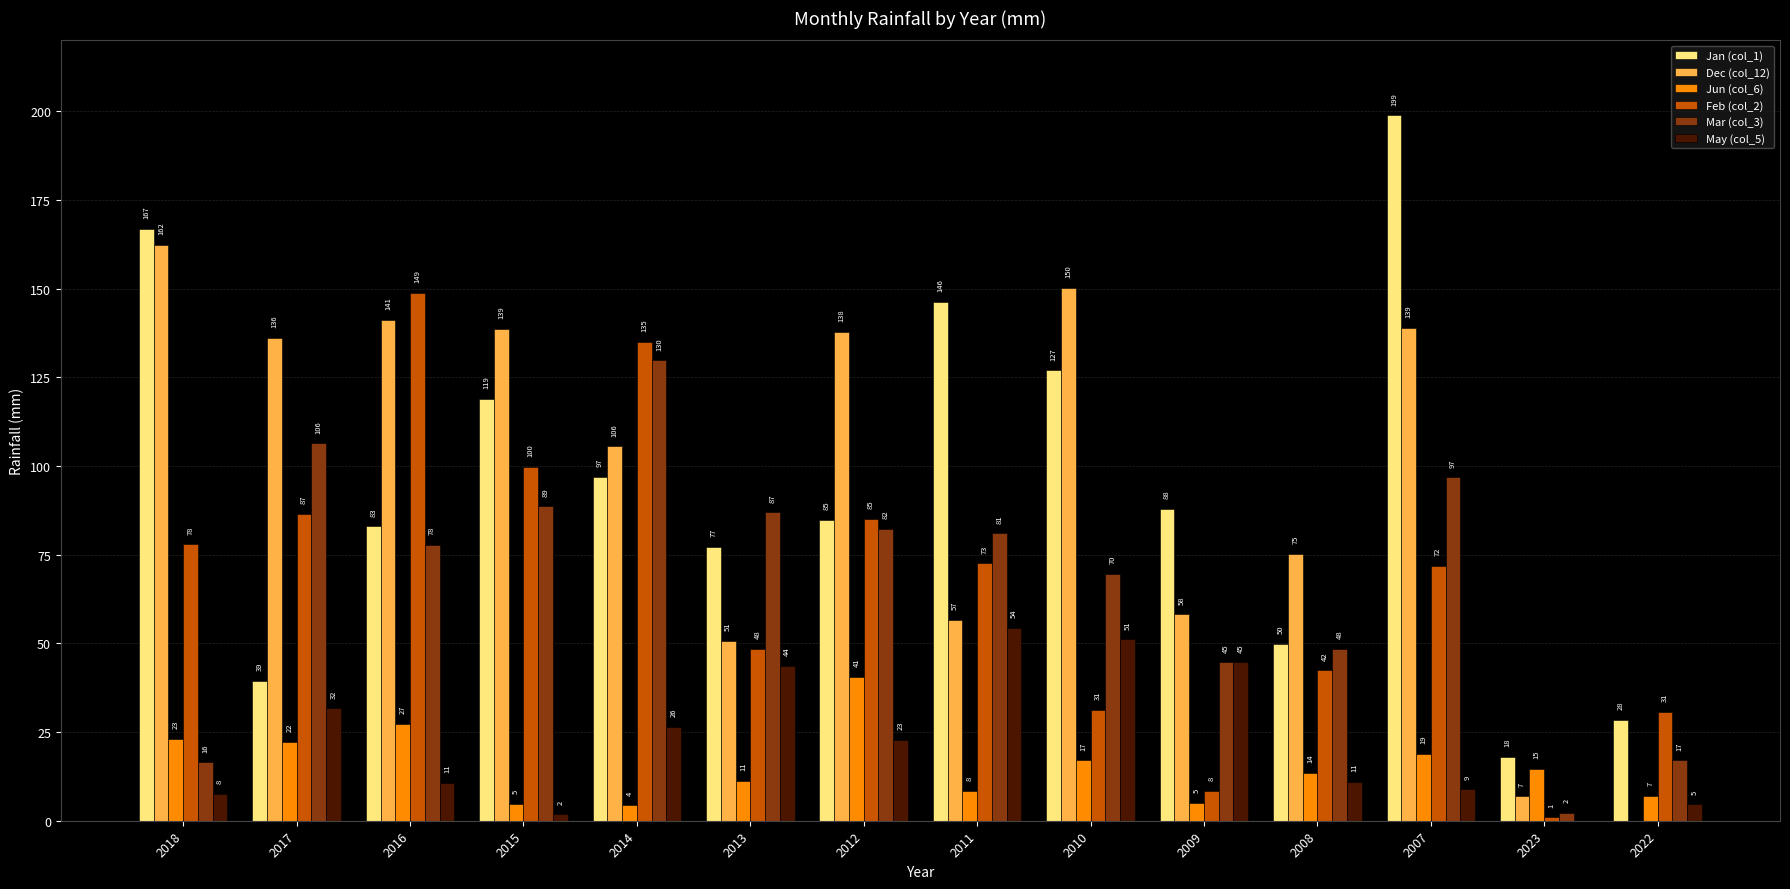

At which category is the sum across all series the highest?

2007